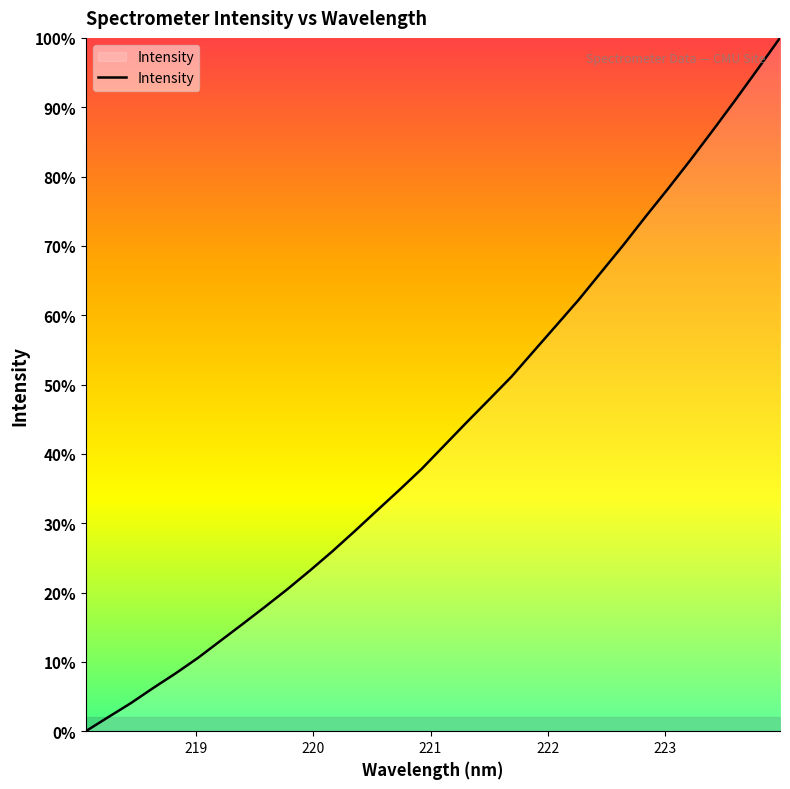

Count the number of categories in the chart.

32